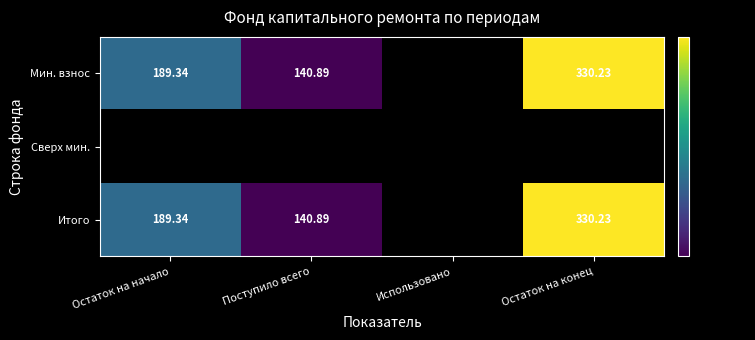

At which label does Мин. взнос first exceed 189?

Остаток на начало